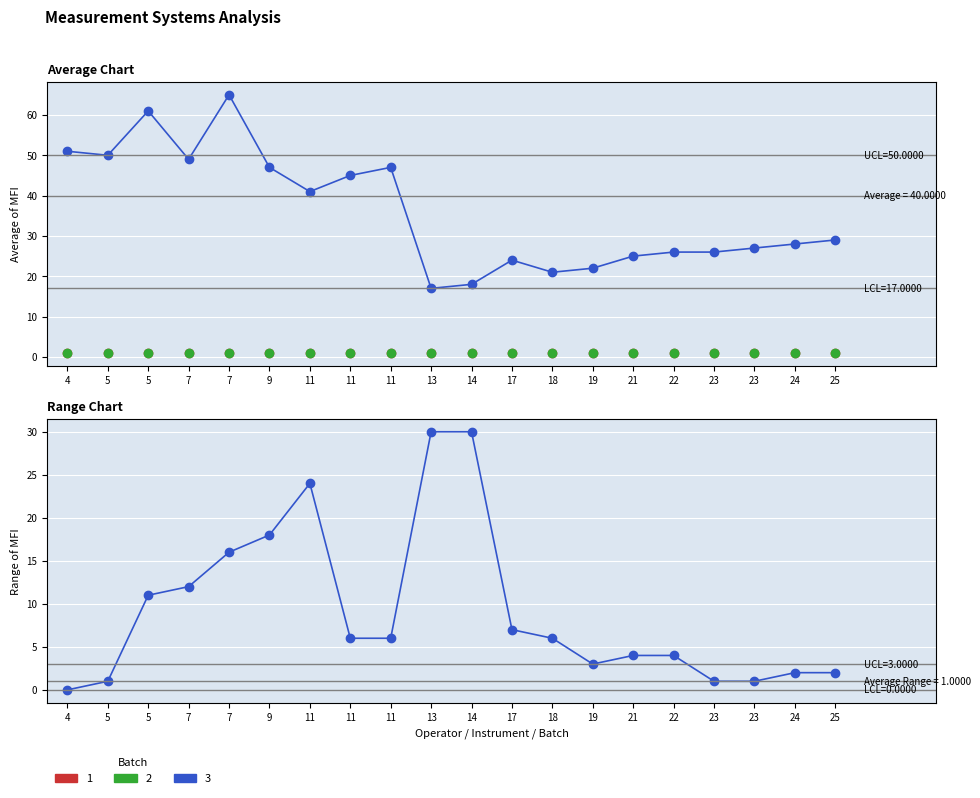

What is the sum of the flow2 values at 11 and 13?

2